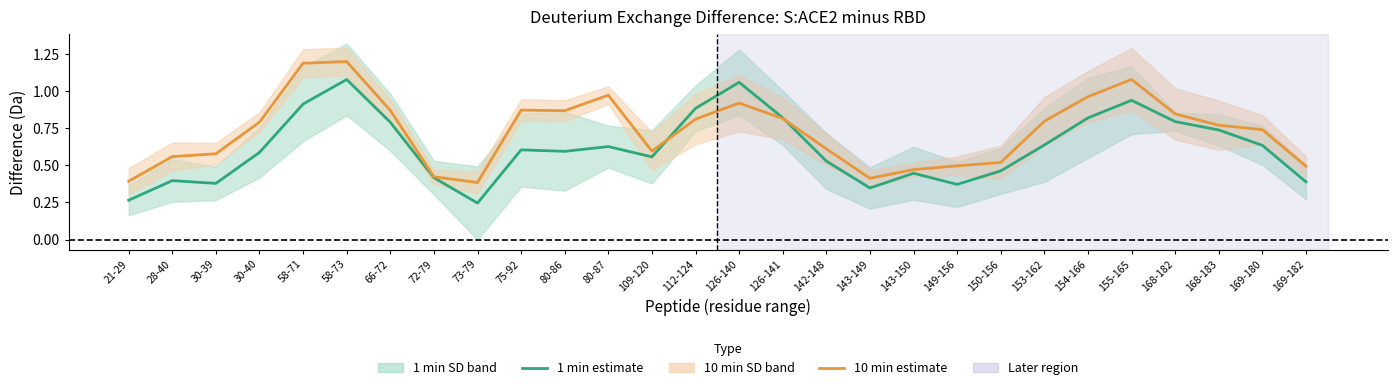

Reading left to right, what are all the values shown in this chart?

1 min estimate: 21-29=0.3	28-40=0.4	30-39=0.4	30-40=0.6	58-71=0.9	58-73=1.1	66-72=0.8	72-79=0.4	73-79=0.2	75-92=0.6	80-86=0.6	80-87=0.6	109-120=0.6	112-124=0.9	126-140=1.1	126-141=0.8	142-148=0.5	143-149=0.3	143-150=0.4	149-156=0.4	150-156=0.5	153-162=0.6	154-166=0.8	155-165=0.9	168-182=0.8	168-183=0.7	169-180=0.6	169-182=0.4
10 min estimate: 21-29=0.4	28-40=0.6	30-39=0.6	30-40=0.8	58-71=1.2	58-73=1.2	66-72=0.9	72-79=0.4	73-79=0.4	75-92=0.9	80-86=0.9	80-87=1.0	109-120=0.6	112-124=0.8	126-140=0.9	126-141=0.8	142-148=0.6	143-149=0.4	143-150=0.5	149-156=0.5	150-156=0.5	153-162=0.8	154-166=1.0	155-165=1.1	168-182=0.8	168-183=0.8	169-180=0.7	169-182=0.5